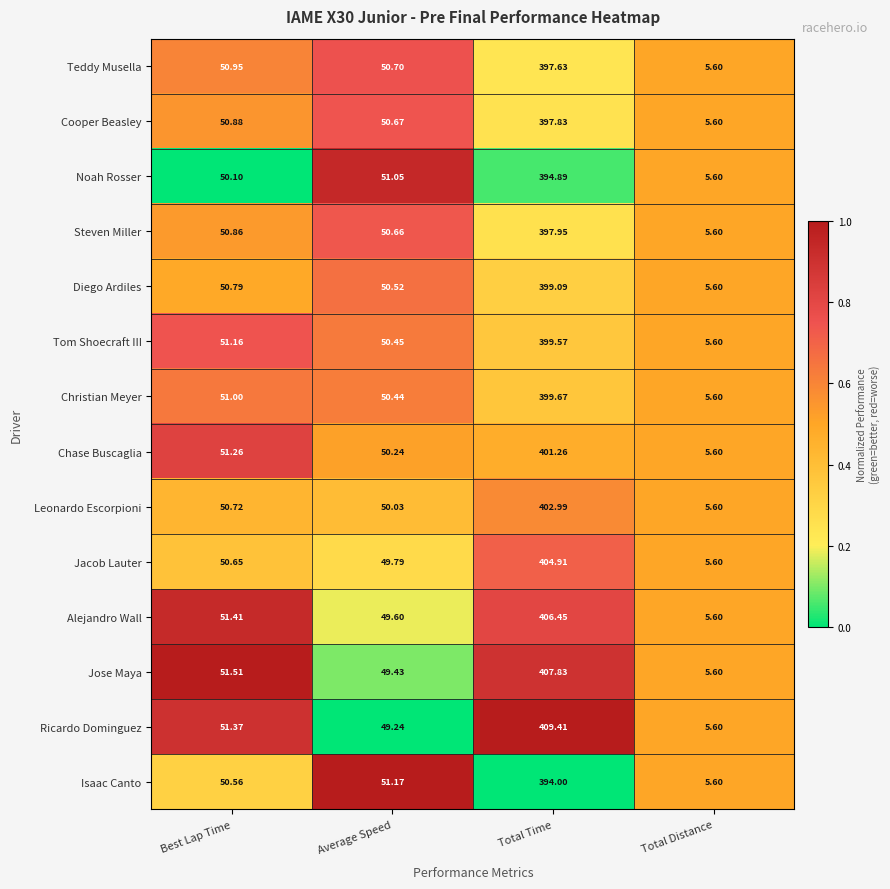

Where does the Alejandro Wall series first go above 51?

Best Lap Time